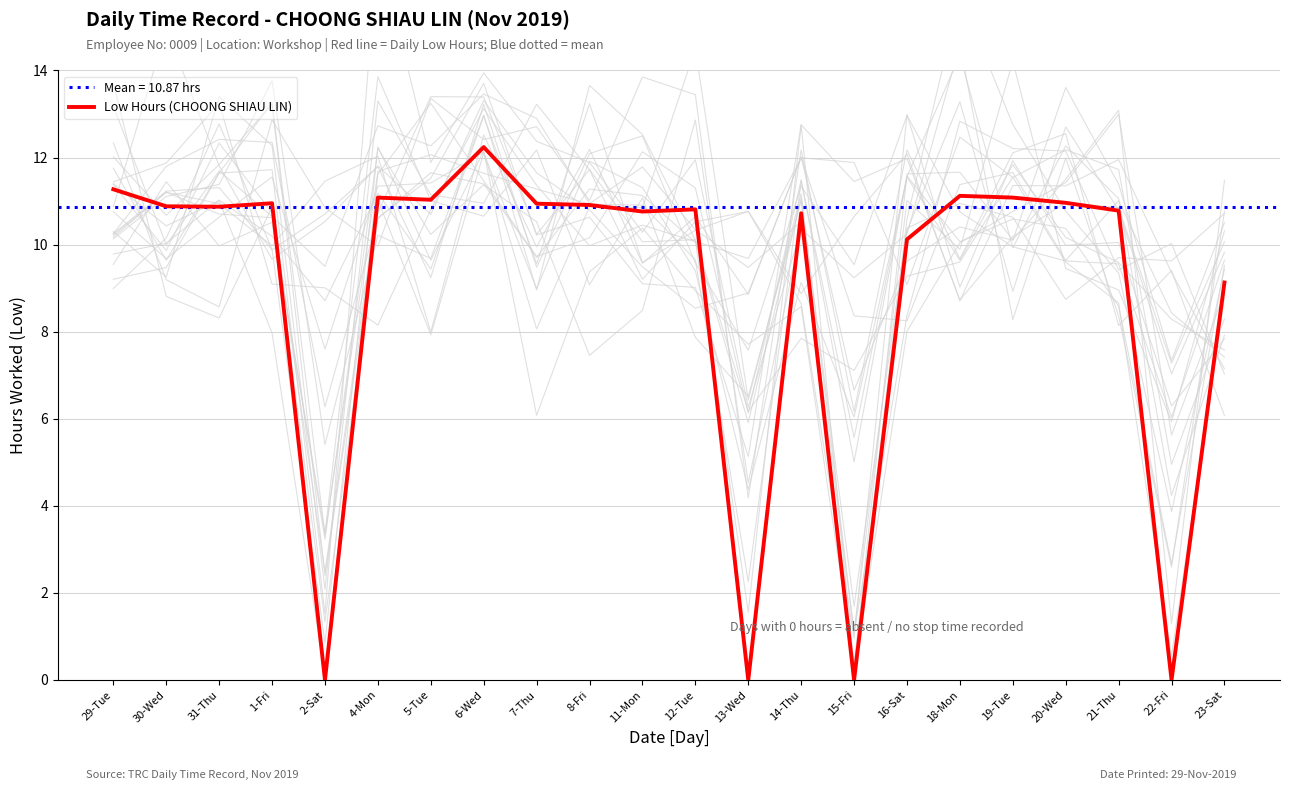

What is the label of the 3rd point from the left?

31-Thu